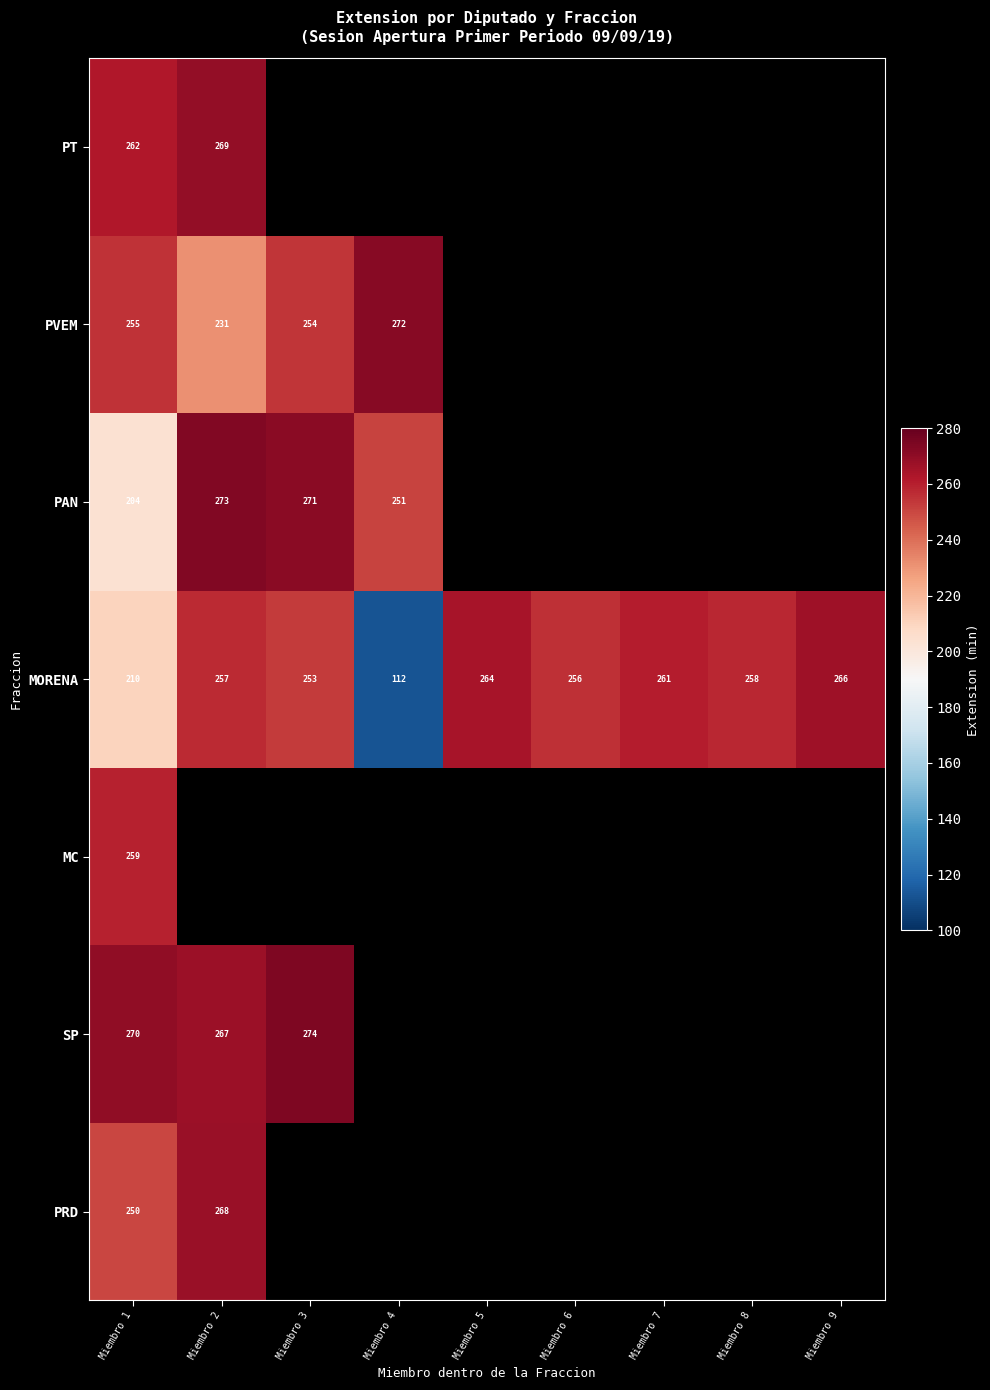

Is it true that PVEM equals 254 at Miembro 3?

True